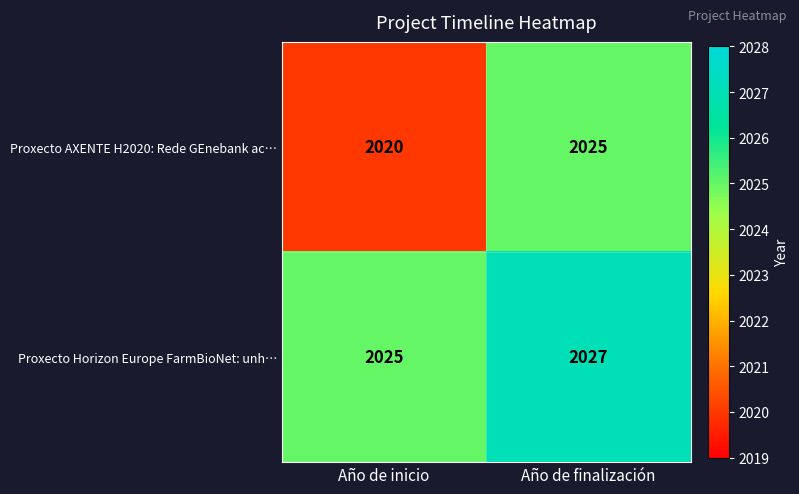

True or false: Proxecto Horizon Europe FarmBioNet: unh… has a value of 2025 at Año de inicio.

True